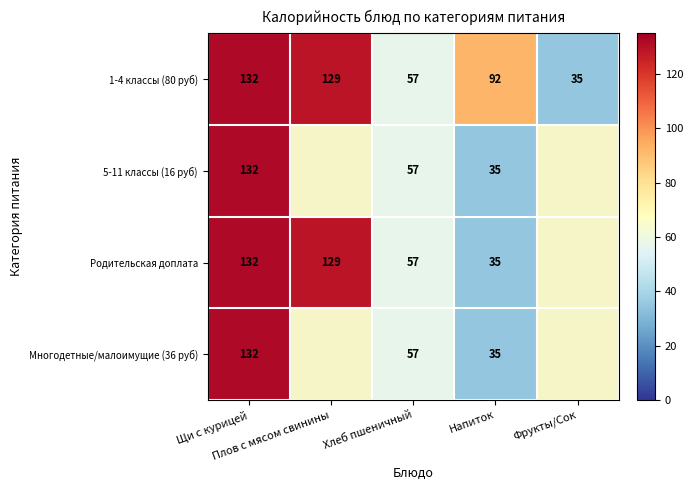

What is the sum of all 1-4 классы (80 руб) values?

445